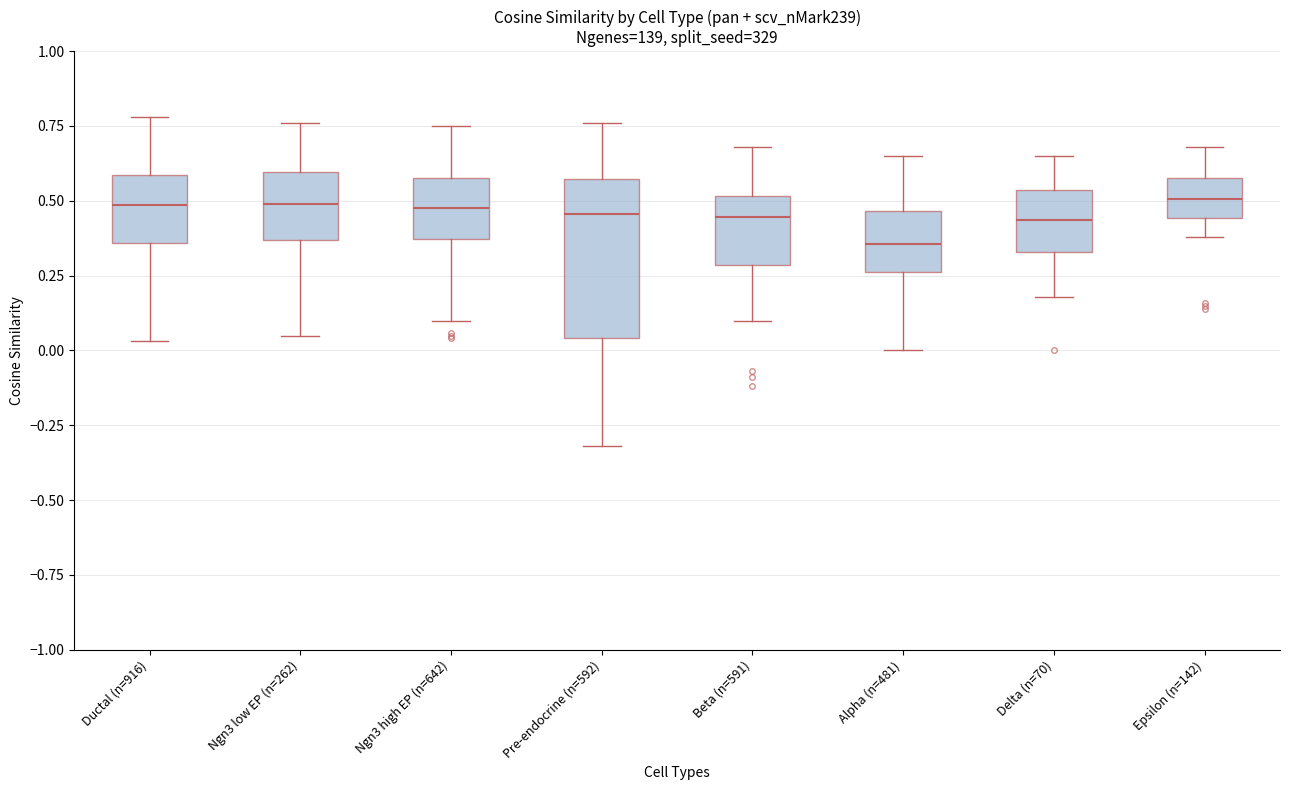

Comparing the boxes themselves (not the whiskers), which one is the tallest?

Pre-endocrine (n=592)